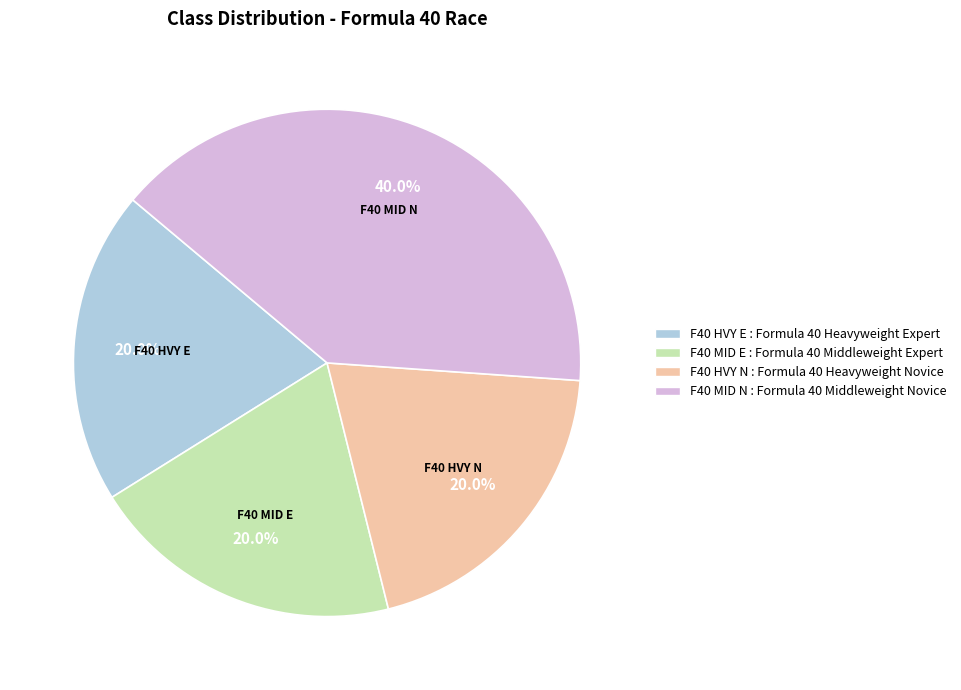

Which category has the biggest portion of the pie?

F40 MID N